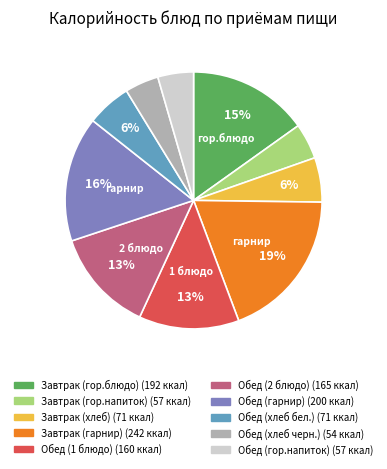

Is it true that Завтрак (гарнир) is 19% of the pie?

True